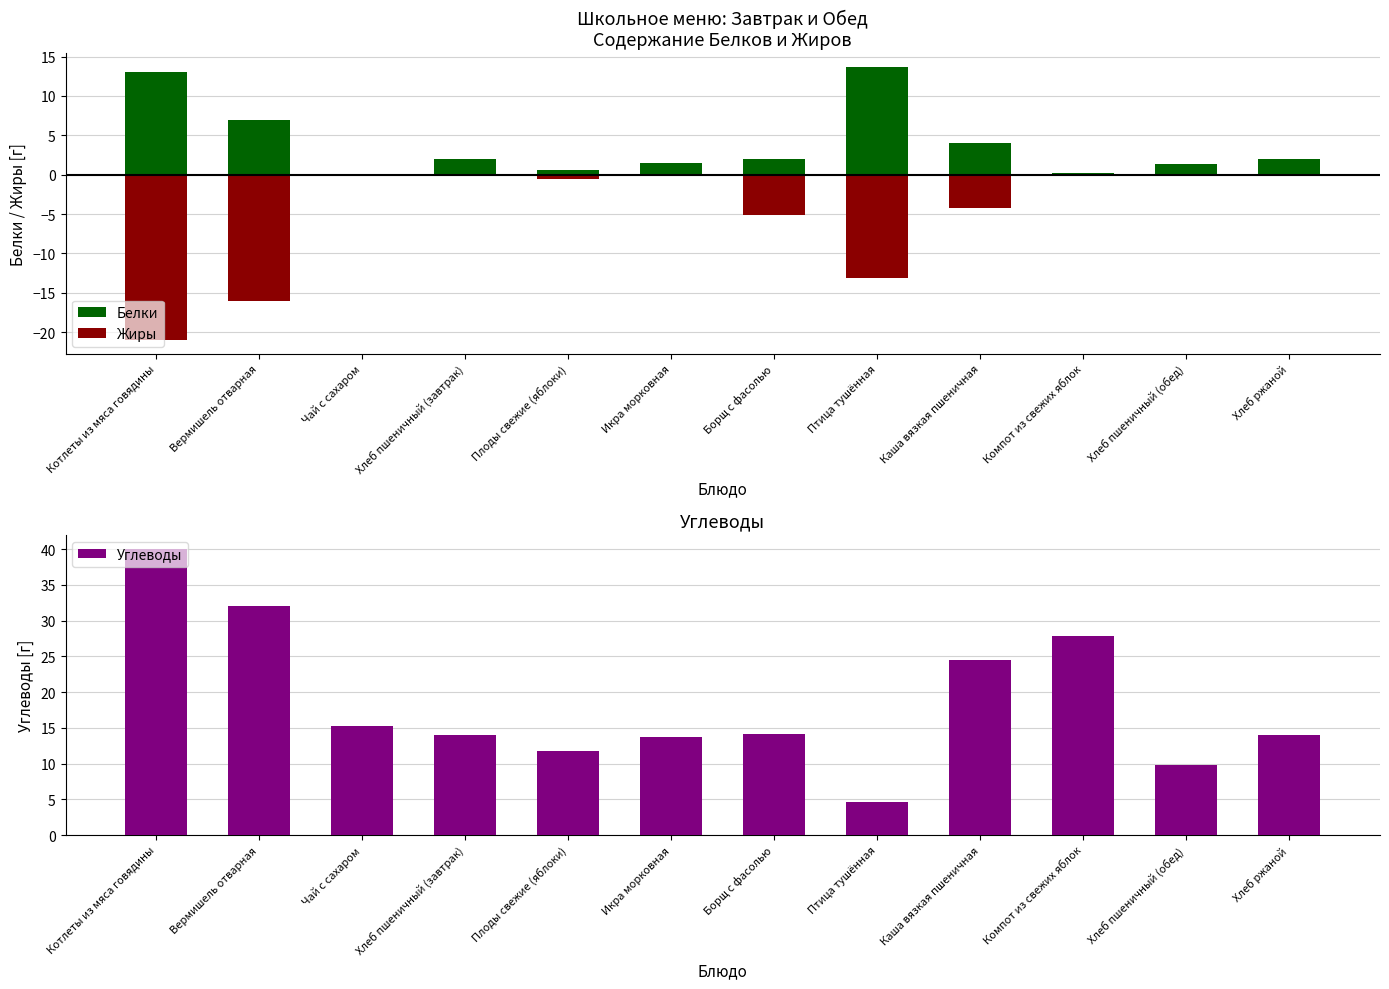

Between Компот из свежих яблок and Чай с сахаром, which is larger?

Компот из свежих яблок